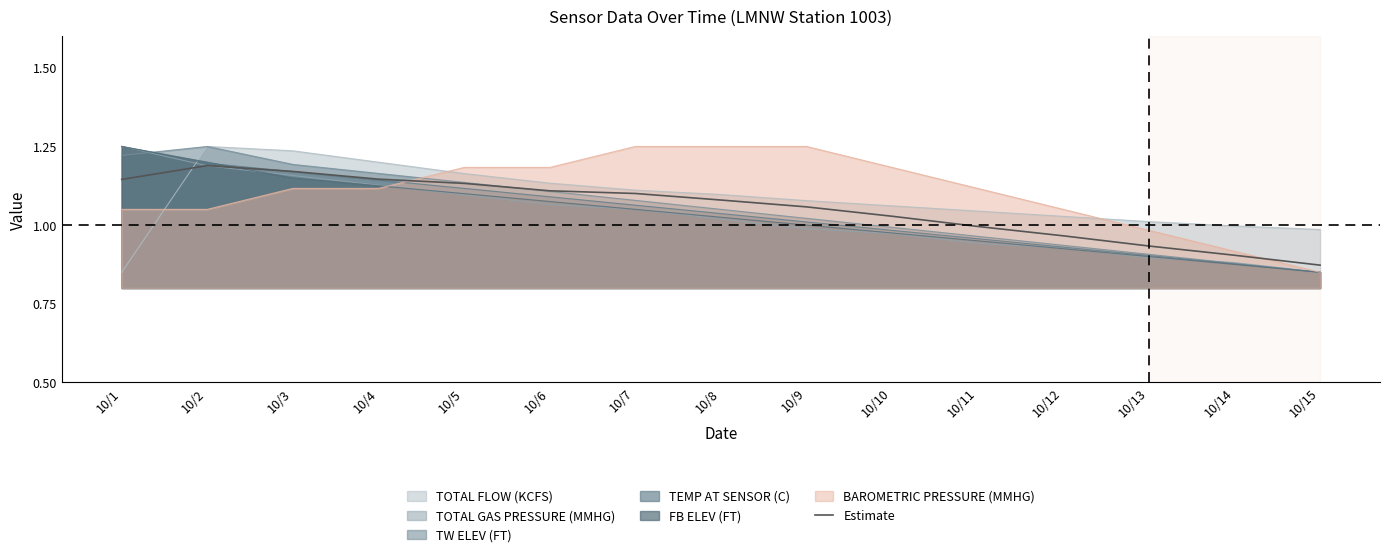

What is the greatest value displayed?

1.2